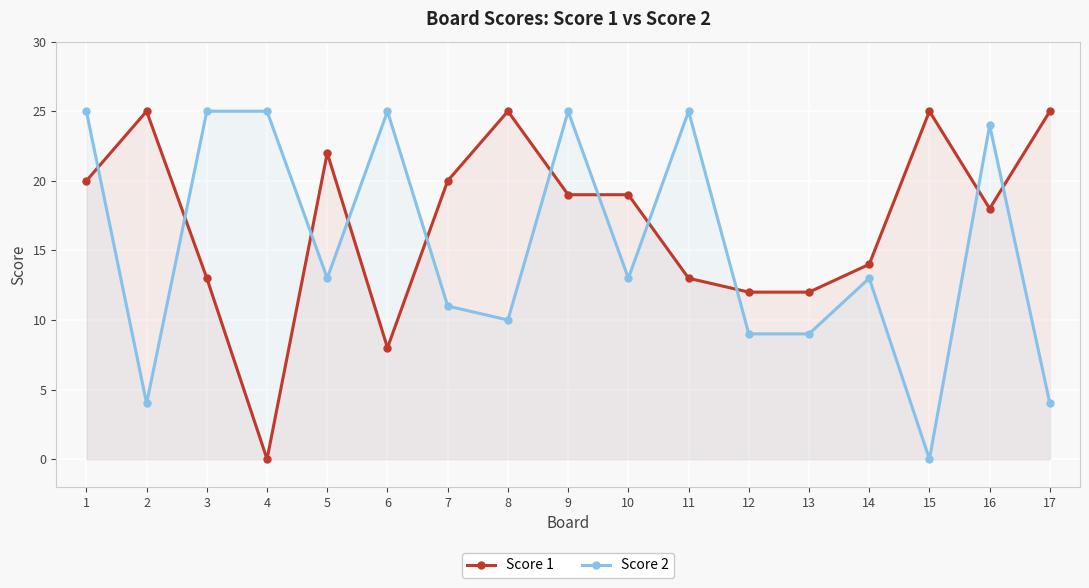

Between 3 and 4, which is larger?

3